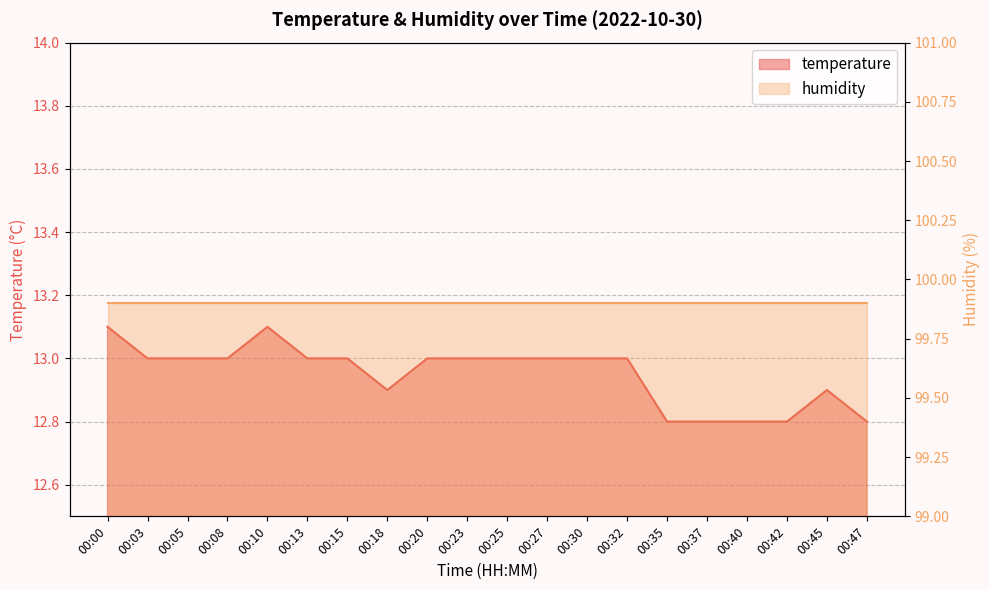

Count the values in the range 12 to 13.

18